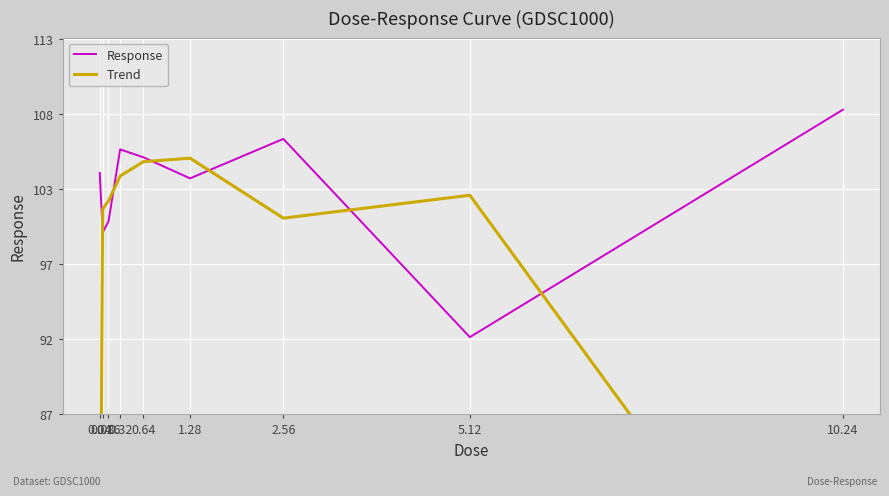

After their last crossing, which series has the higher values: Response or Trend?

Response